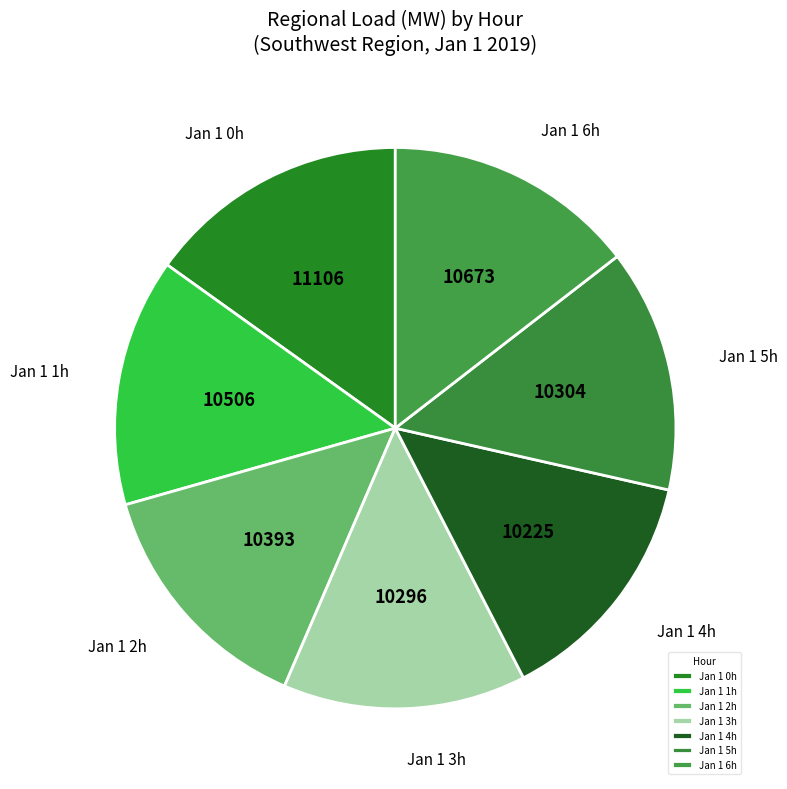

How many slices are in this pie chart?

7